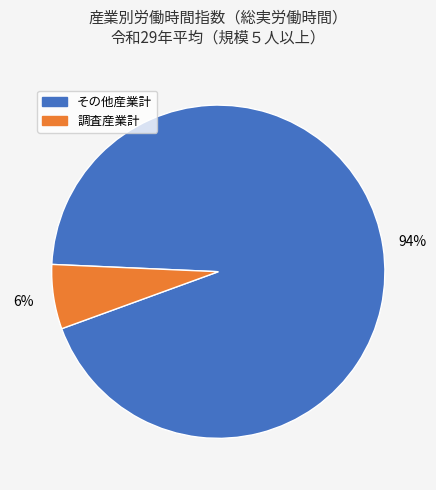

How many slices are in this pie chart?

2